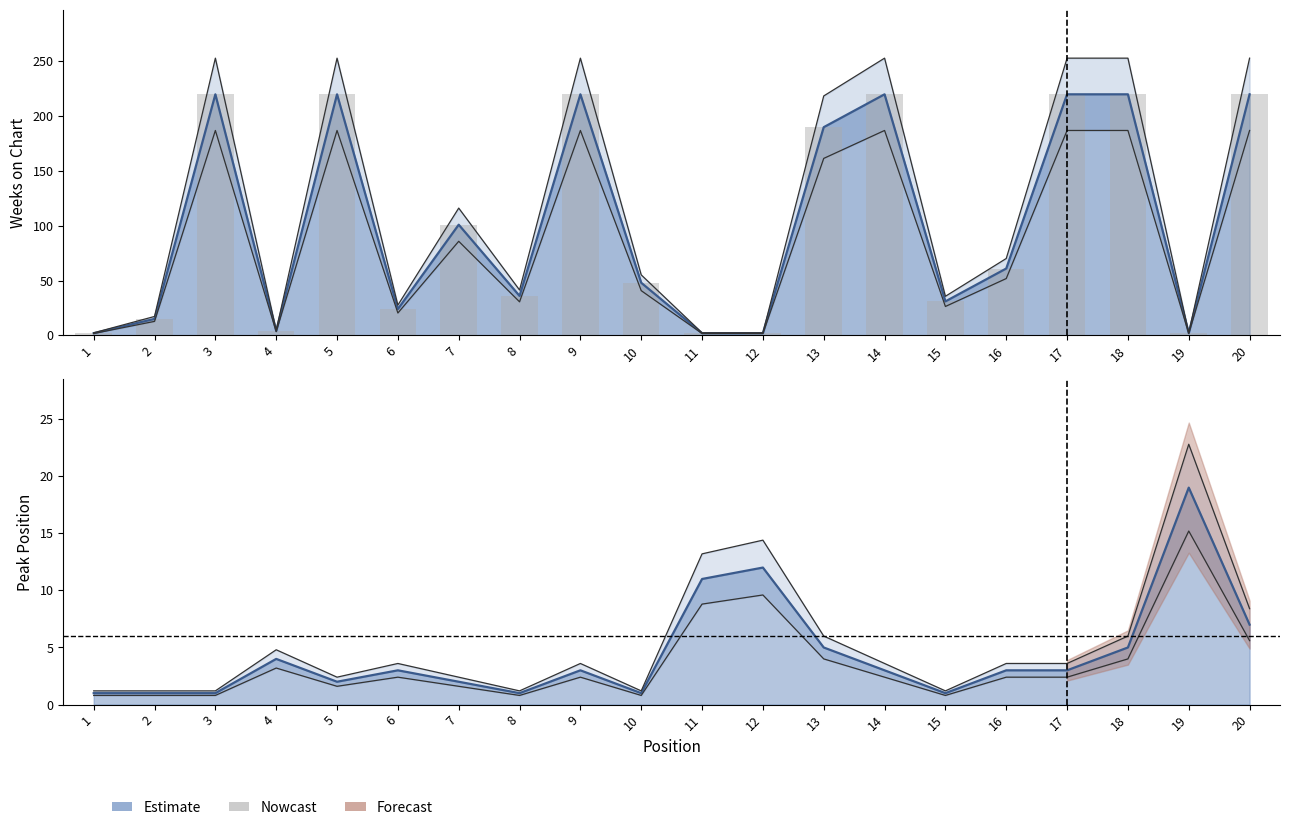

What is the total value across all series at 13?

223.5